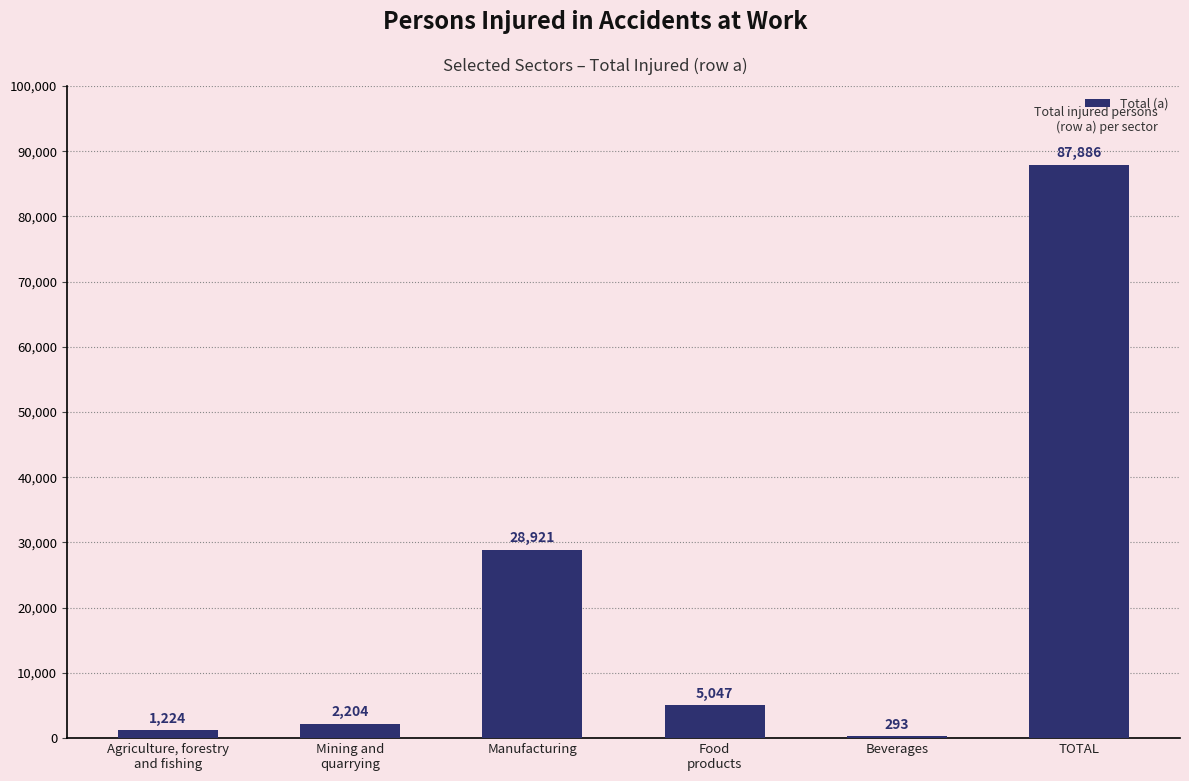

Which label corresponds to the largest value in the chart?

TOTAL